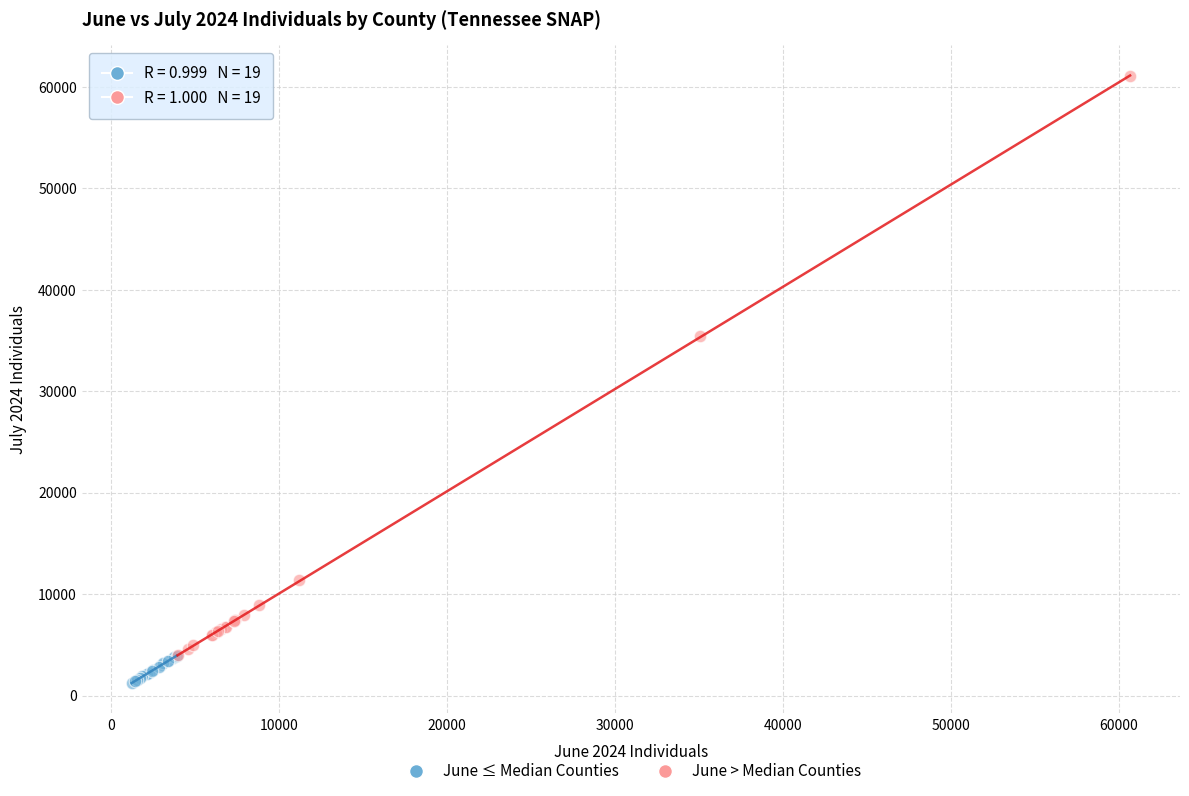

Which series has the widest spread of Y values?

June > Median Counties